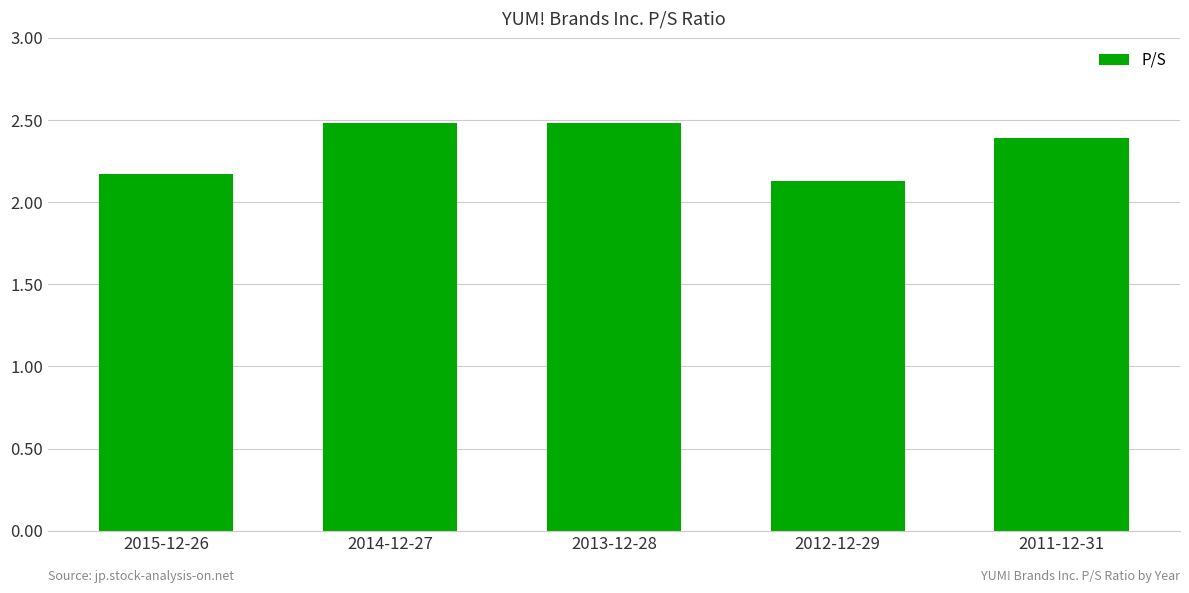

Read the value at 2014-12-27.

2.5